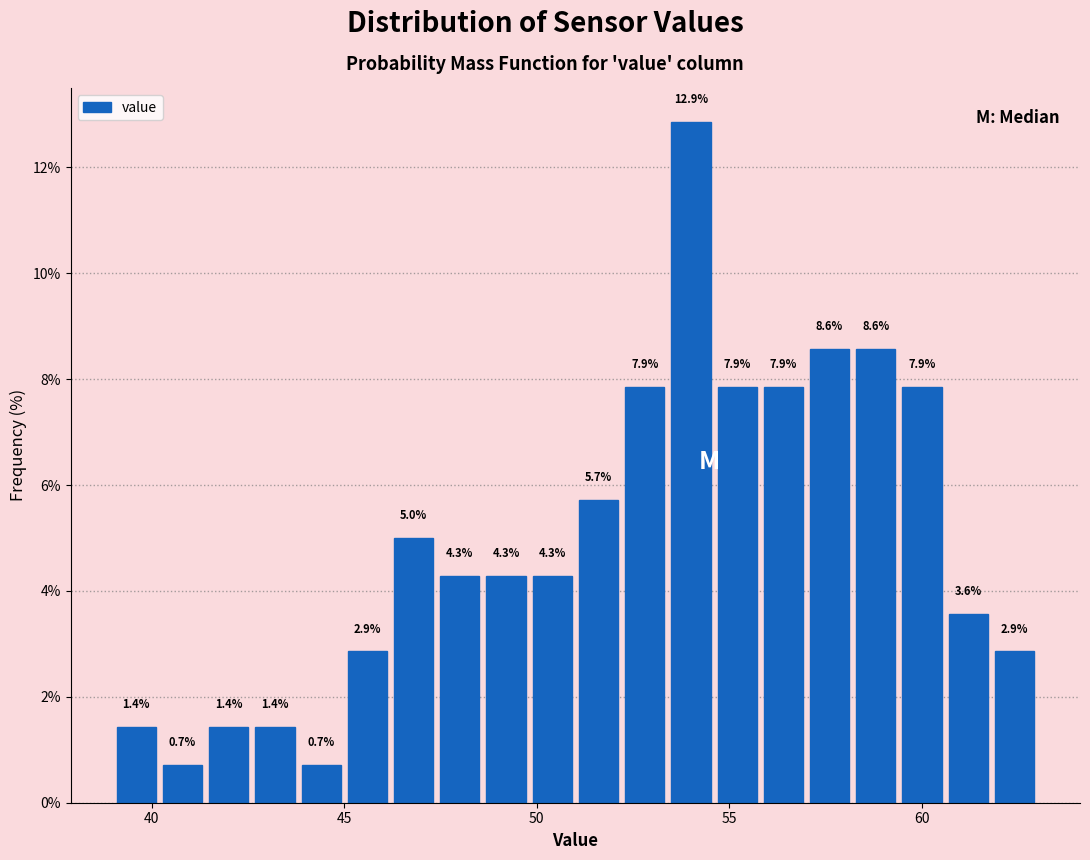

Read against the x-axis, roughly where is the centre of the tallest bar?

54.0